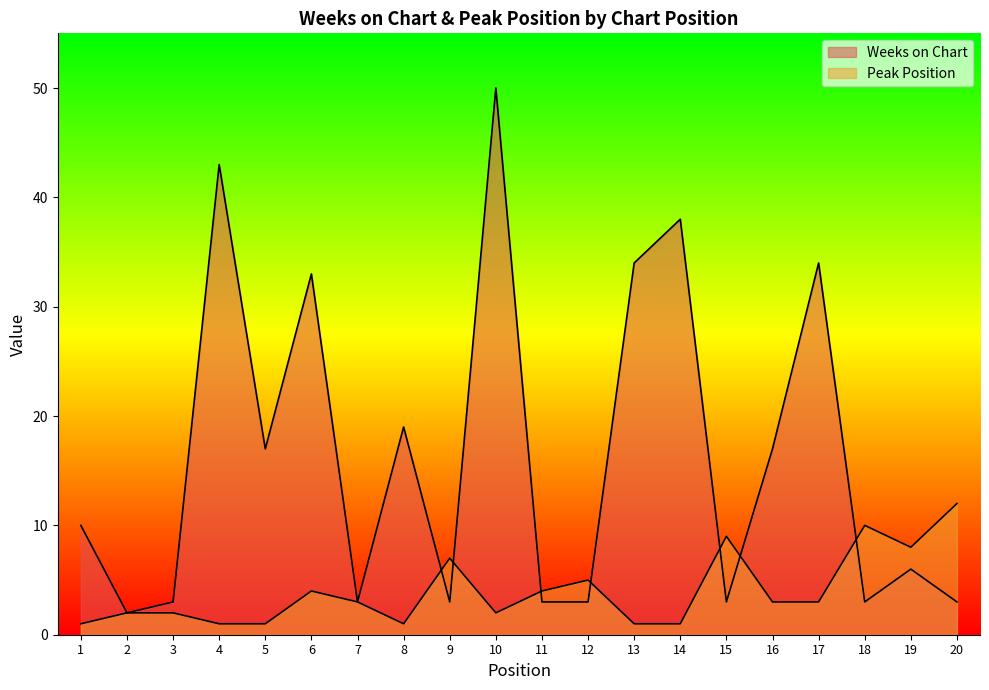

Count the number of data series in this chart.

2